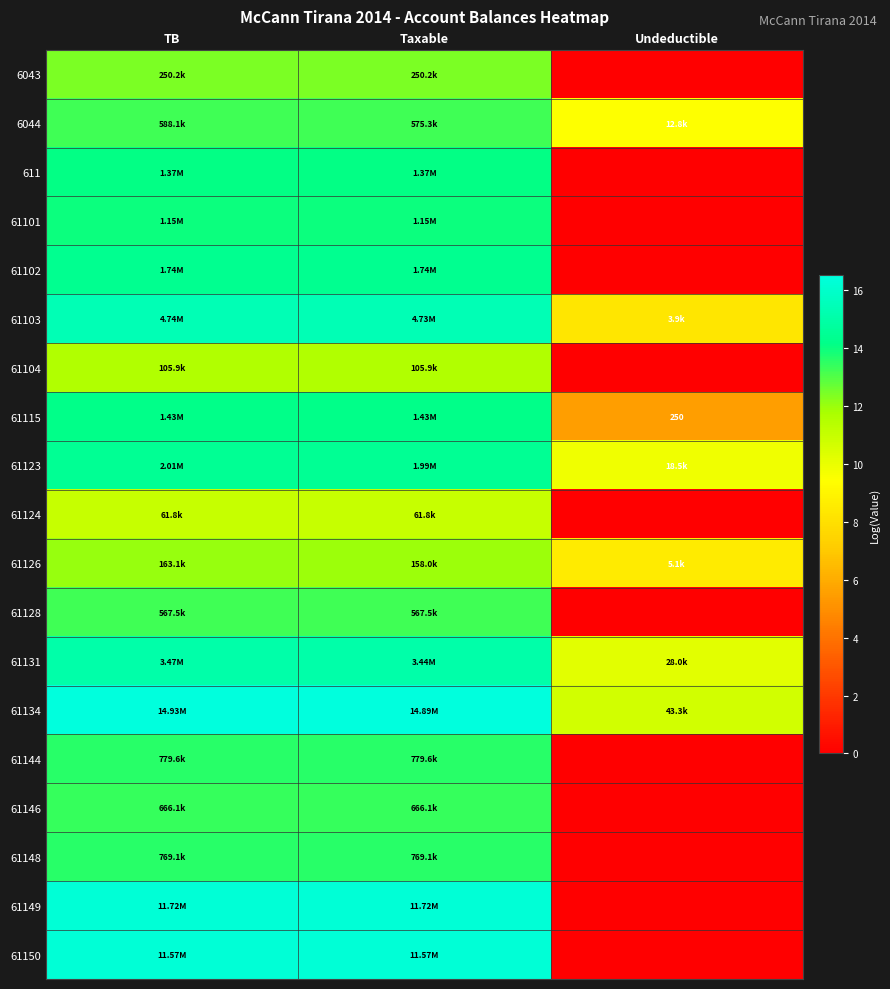

List the series in order of their peak value, highest first.

61134, 61149, 61150, 61103, 61131, 61123, 61102, 61115, 611, 61101, 61144, 61148, 61146, 6044, 61128, 6043, 61126, 61104, 61124